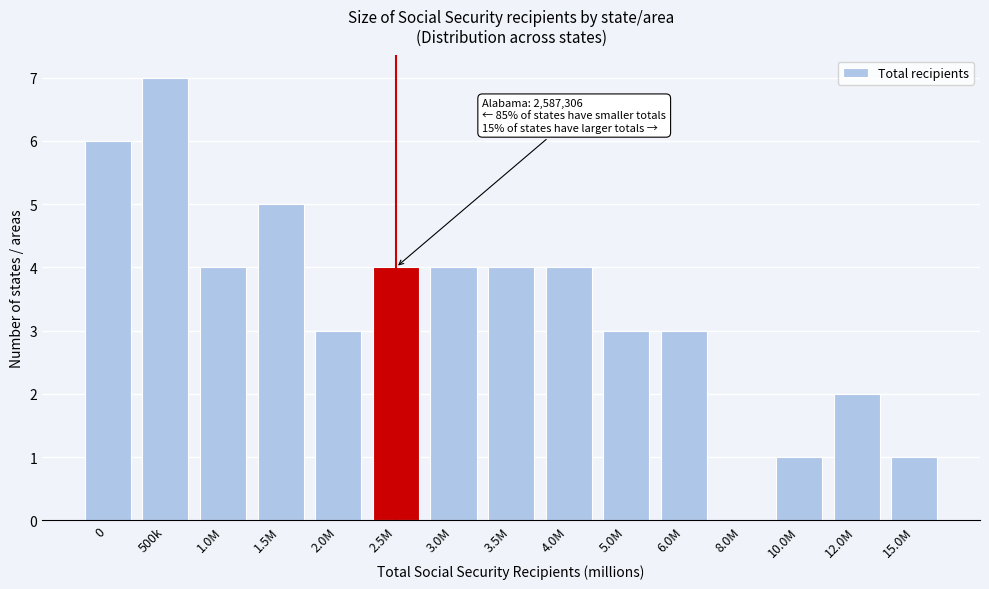

Reading left to right, extract all data points from this chart.

0=6	500k=7	1.0M=4	1.5M=5	2.0M=3	2.5M=4	3.0M=4	3.5M=4	4.0M=4	5.0M=3	6.0M=3	8.0M=0	10.0M=1	12.0M=2	15.0M=1